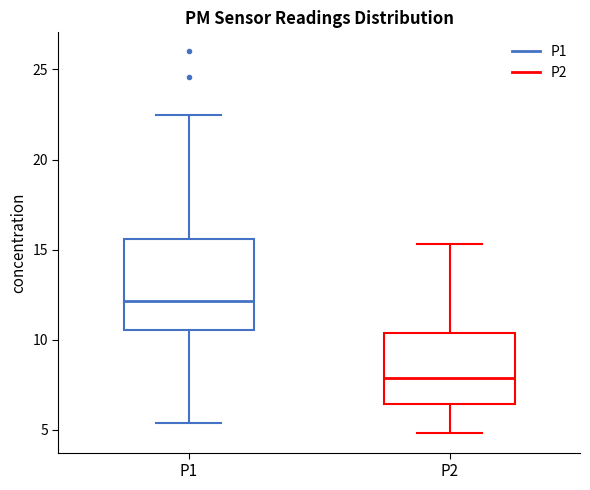

Reading left to right, transcribe this box plot: for each box, give where its median line is, the range the box spans, and where its two whiskers end, as read against the y-axis. The values are not printed on the chart, so give them approximately, as read against the axis.

P1: median 12.0, box 10.5 to 15.5, whiskers 5.5 to 22.5
P2: median 8.0, box 6.5 to 10.5, whiskers 5.0 to 15.5